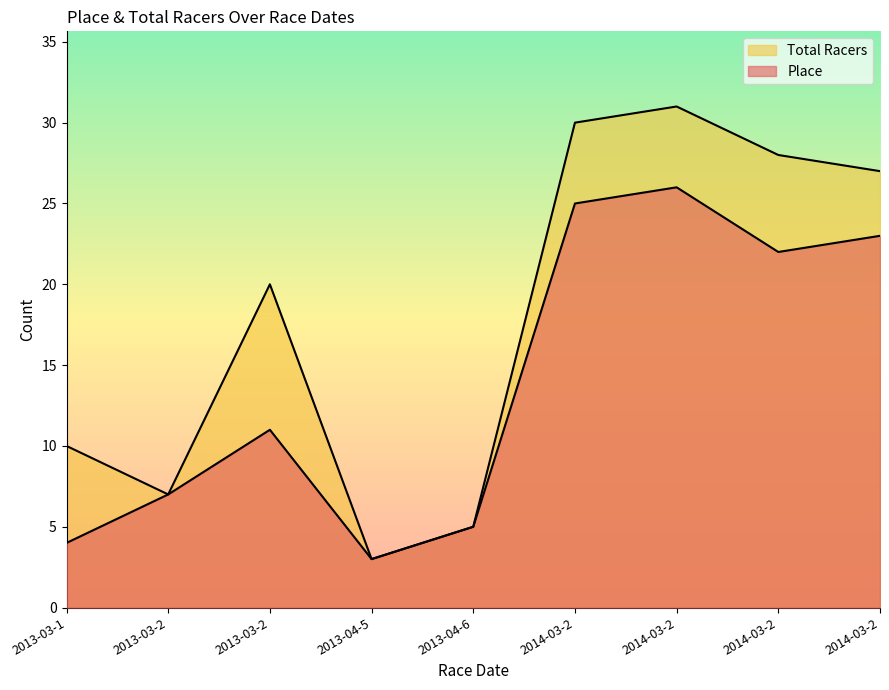

Reading right to left, transcribe all the data shown in this chart.

Place: 2014-03-2=23	2014-03-2=22	2014-03-2=26	2014-03-2=25	2013-04-6=5	2013-04-5=3	2013-03-2=11	2013-03-2=7	2013-03-1=4
Total Racers: 2014-03-2=27	2014-03-2=28	2014-03-2=31	2014-03-2=30	2013-04-6=5	2013-04-5=3	2013-03-2=20	2013-03-2=7	2013-03-1=10